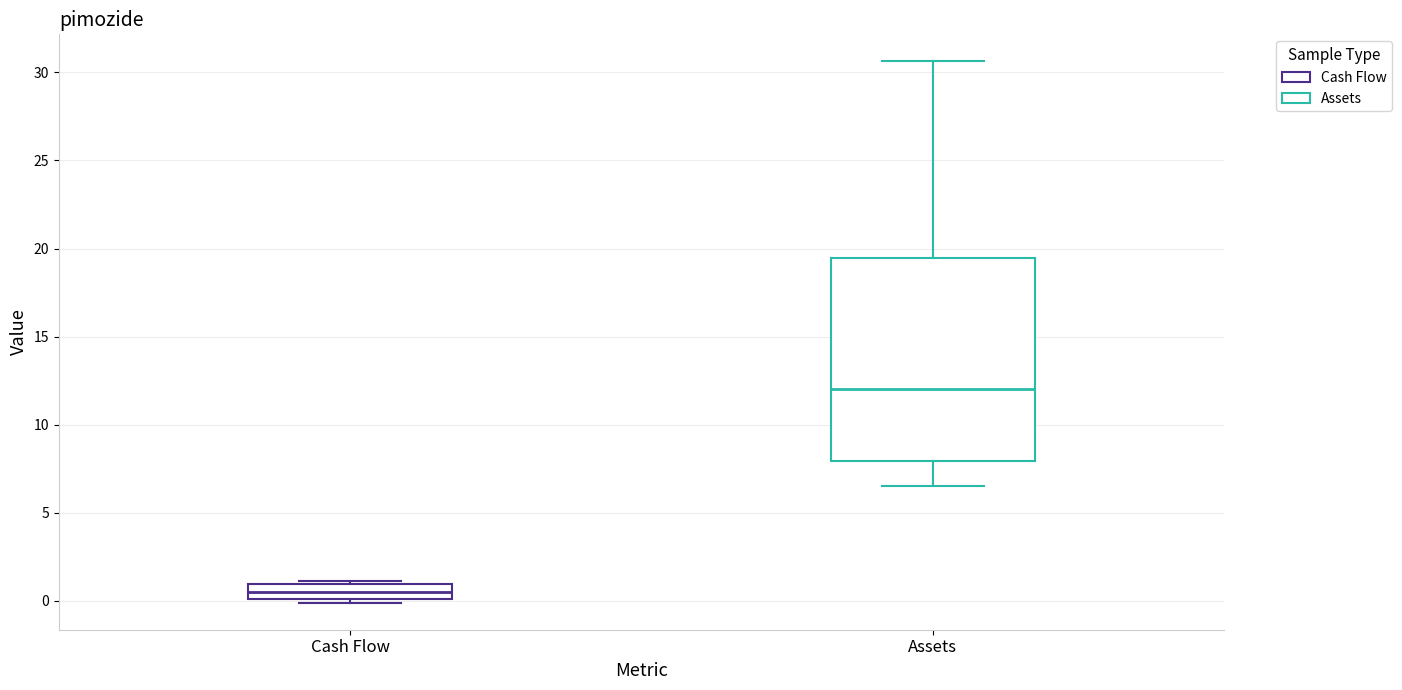

Where does the lower whisker of the box for Assets end on the y-axis? The values are not printed on the chart, so give them approximately, as read against the axis.

6.5